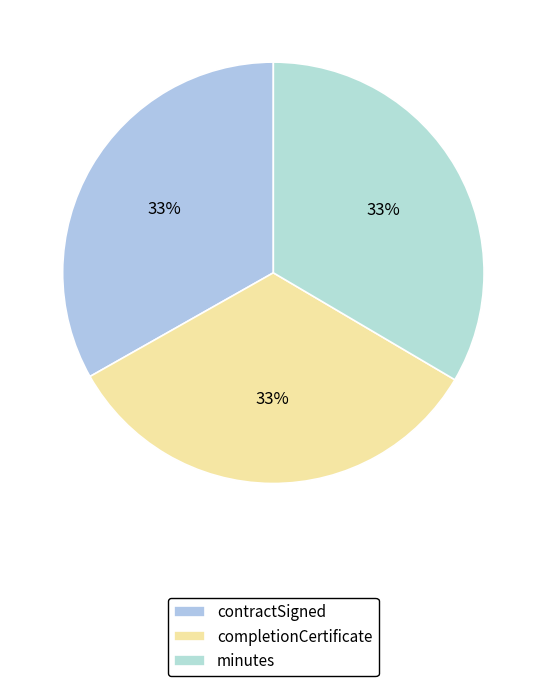

How many slices are in this pie chart?

3